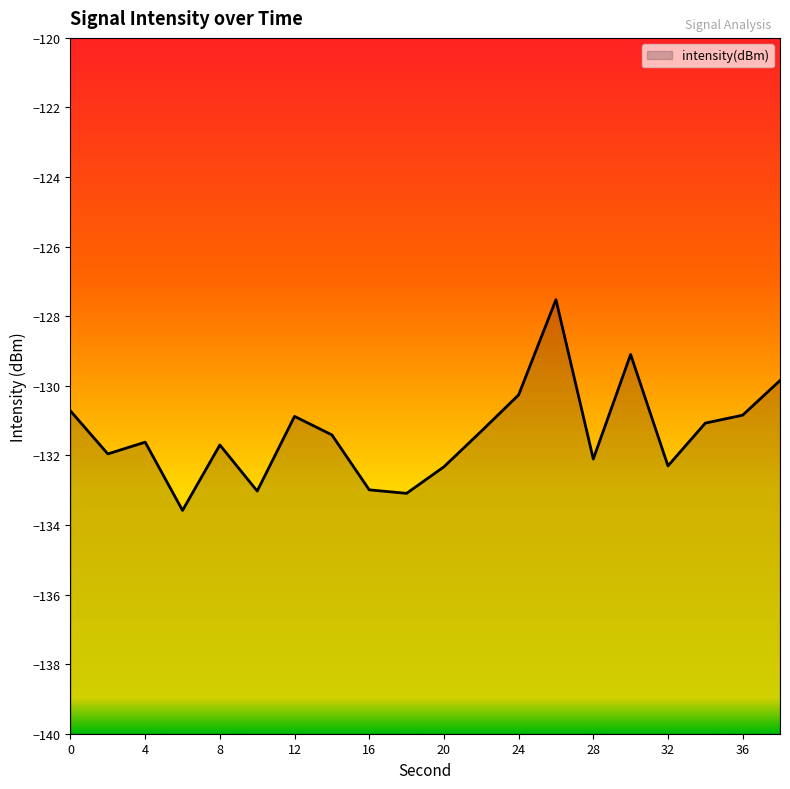

List the labels in order of value, largest first.

26, 30, 38, 24, 0, 36, 12, 34, 22, 14, 4, 8, 2, 28, 32, 20, 16, 10, 18, 6